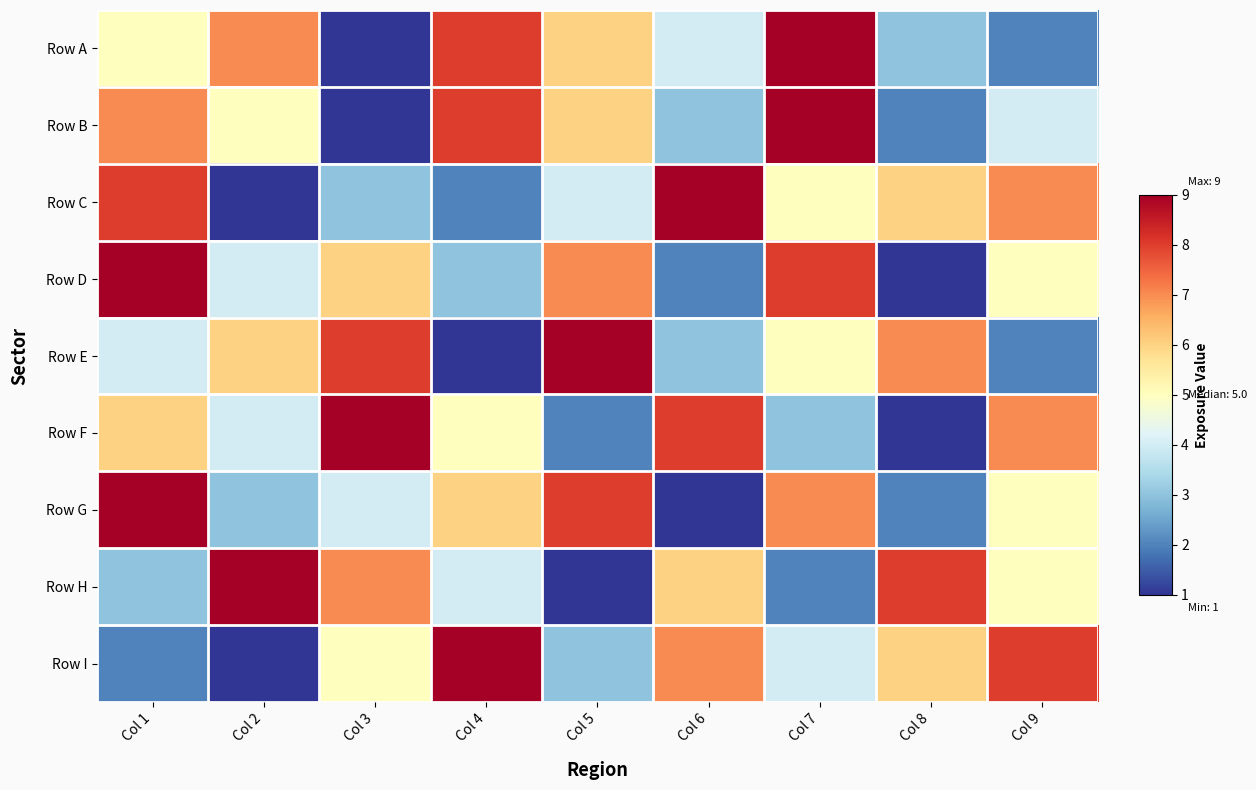

Rank the series at Col 4 from lowest to highest value.

Row E, Row C, Row D, Row H, Row F, Row G, Row A, Row B, Row I